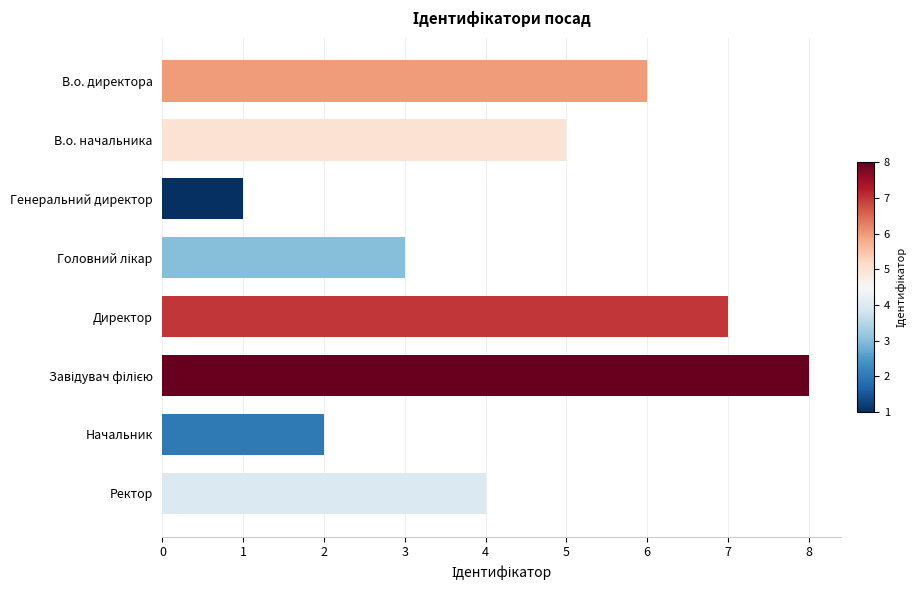

What is the difference between the second highest and second lowest values?

5